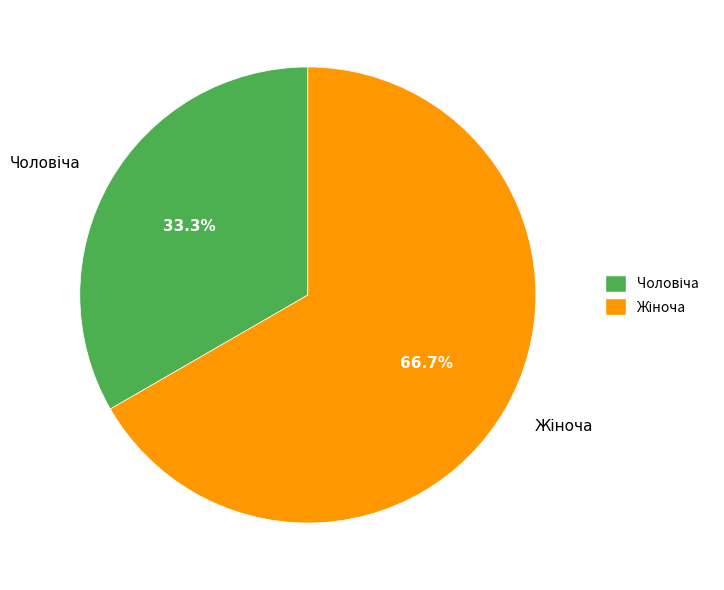

Is there a majority slice in this chart?

Yes